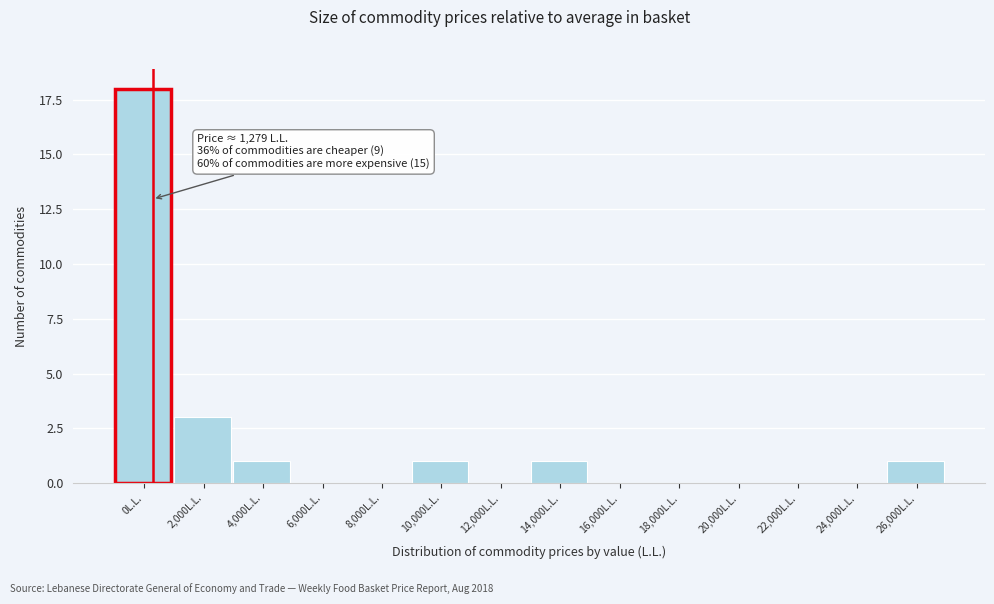

Reading right to left, extract all data points from this chart.

26,000L.L.=1	24,000L.L.=0	22,000L.L.=0	20,000L.L.=0	18,000L.L.=0	16,000L.L.=0	14,000L.L.=1	12,000L.L.=0	10,000L.L.=1	8,000L.L.=0	6,000L.L.=0	4,000L.L.=1	2,000L.L.=3	0L.L.=18